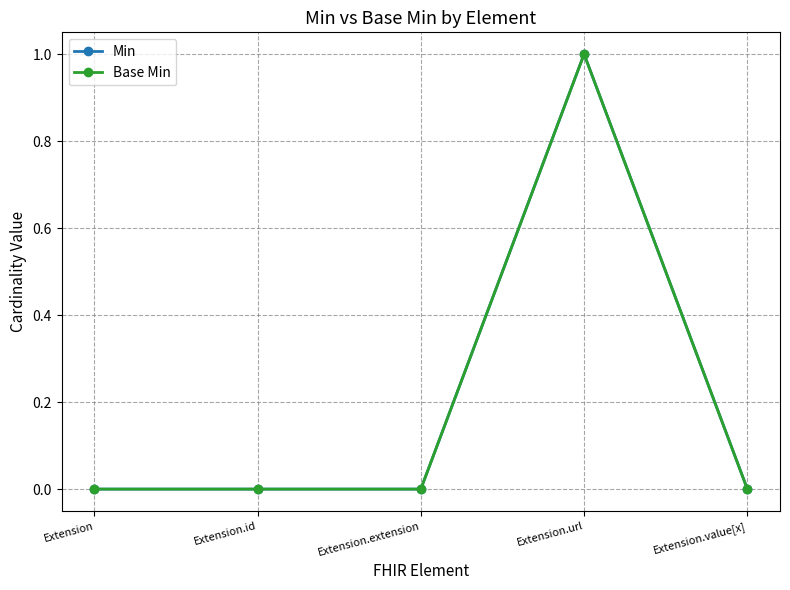

Does the chart have visible grid lines?

Yes